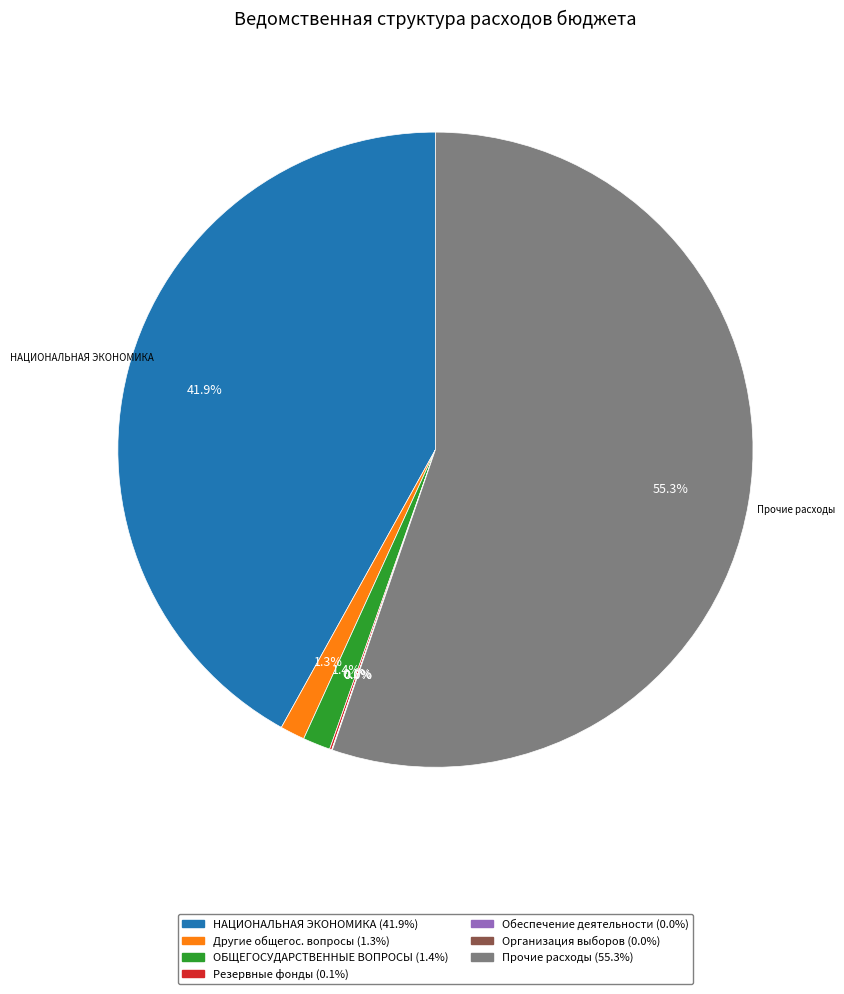

Is there any slice that represents more than half of the pie?

Yes